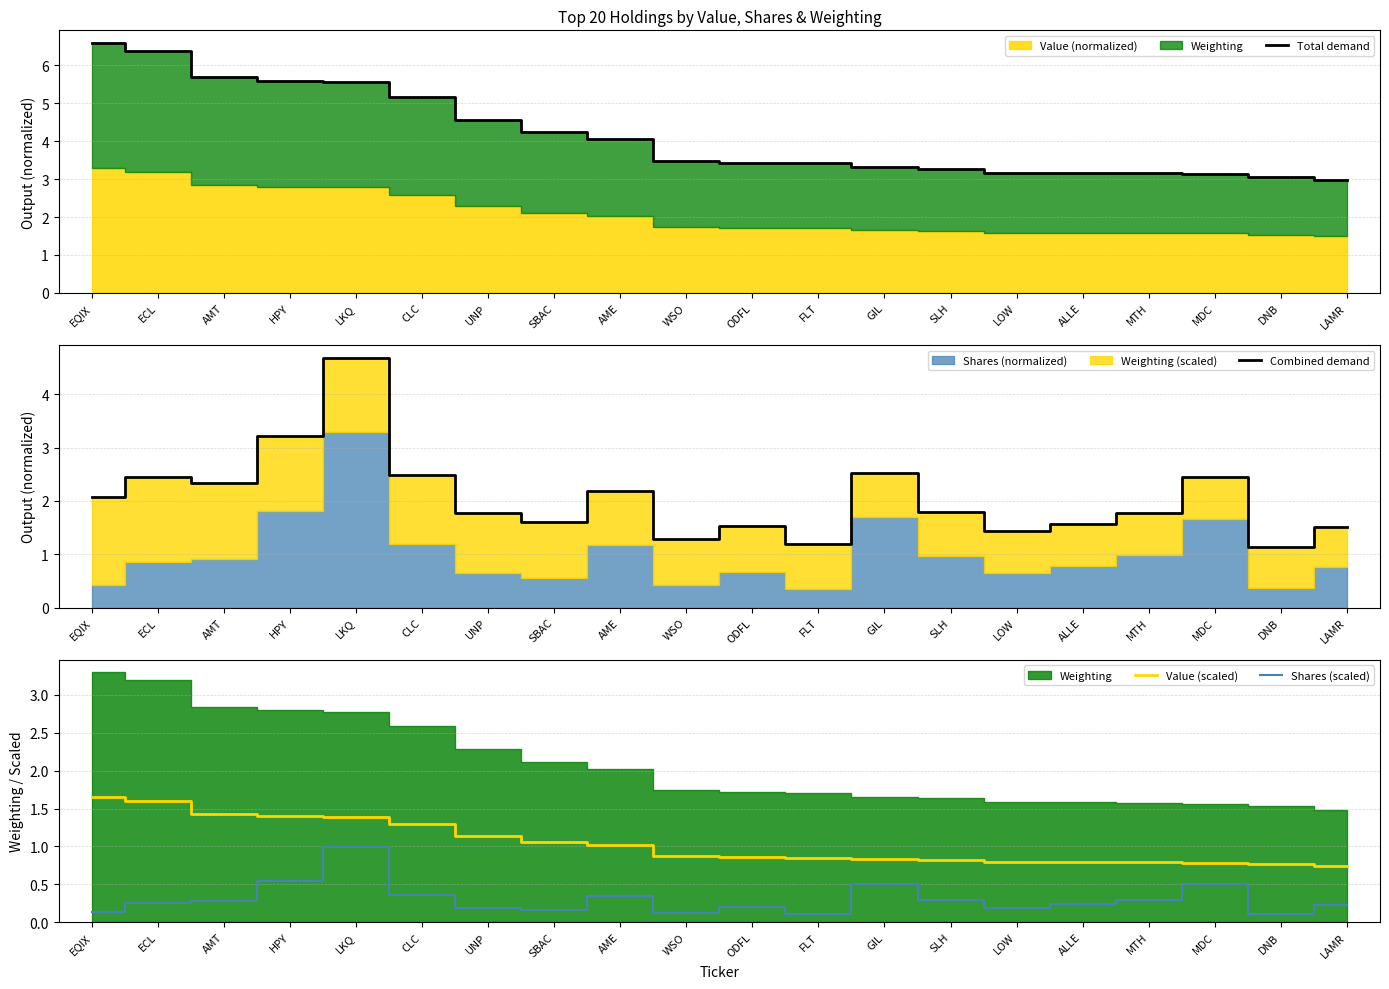

What is the lowest value of the Combined demand series?

1.1